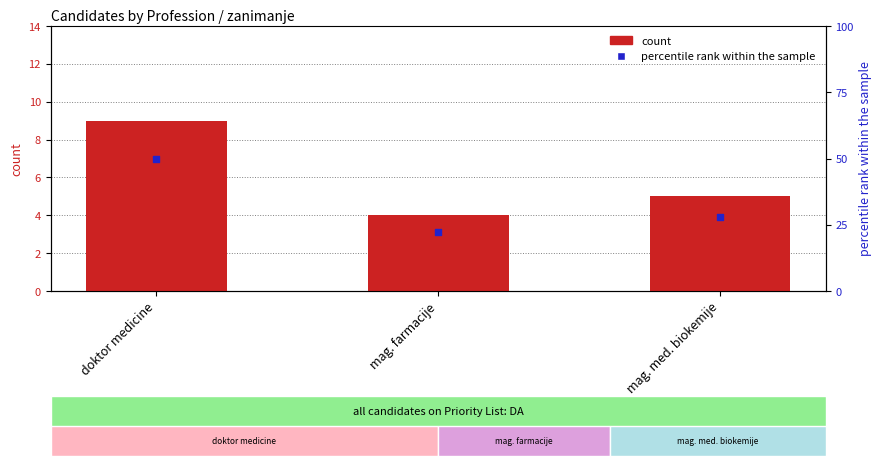

Which series reaches the maximum Y coordinate?

percentile rank within the sample